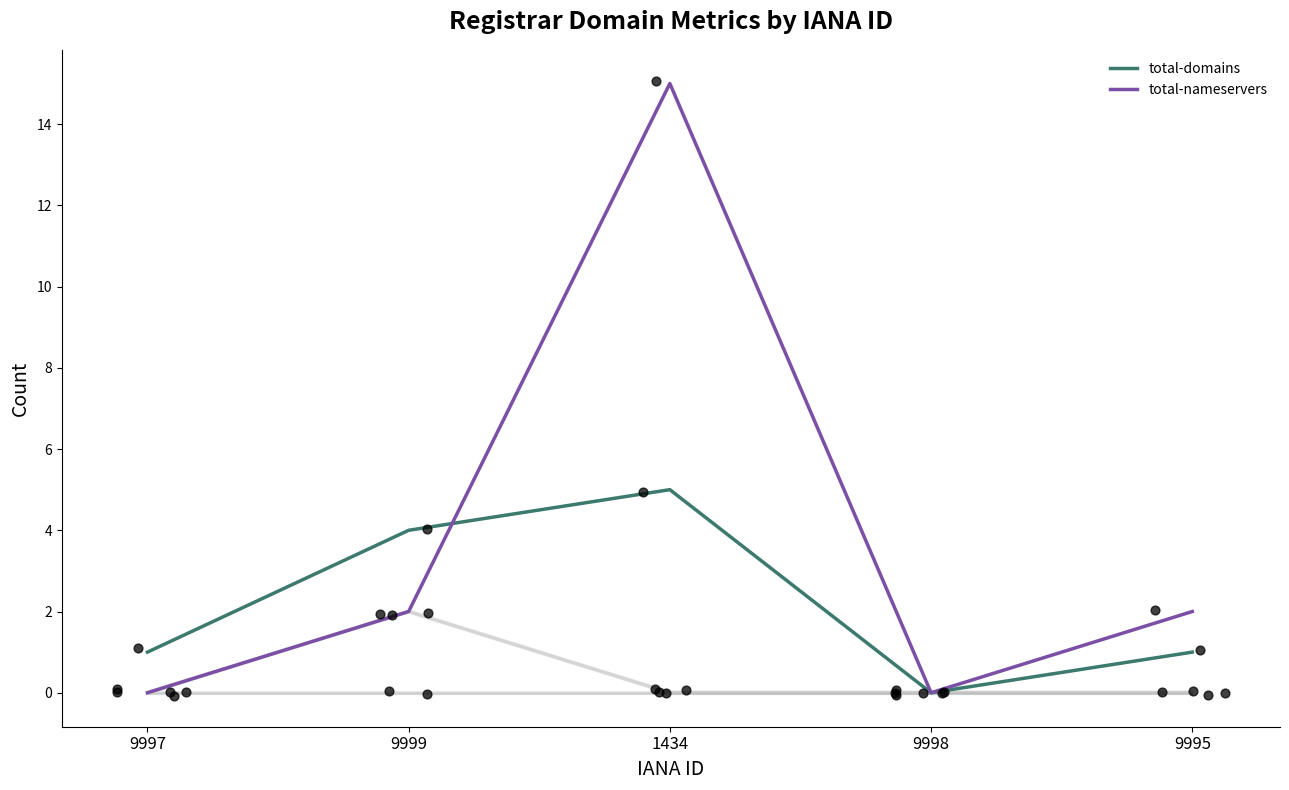

Which series reaches the minimum Y coordinate?

total-domains